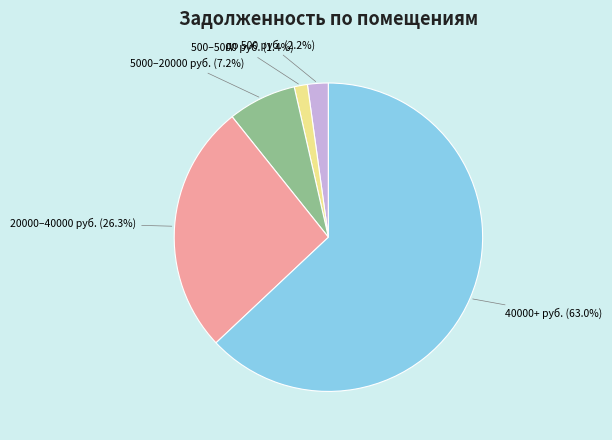

Does any single category account for the majority?

Yes